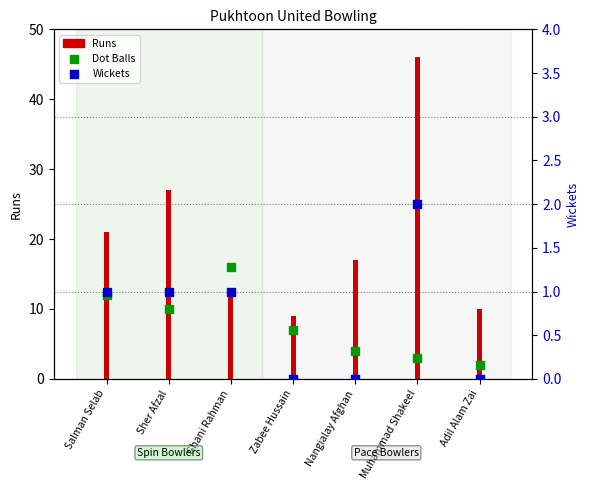

At which category is the sum across all series the highest?

Muhammad Shakeel